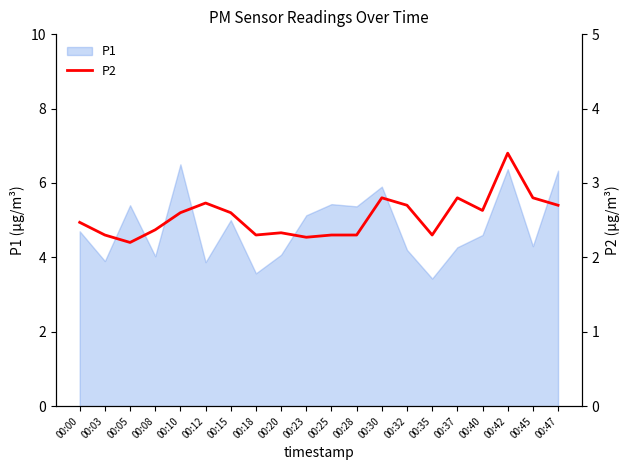

What is the minimum value for P1?

3.4